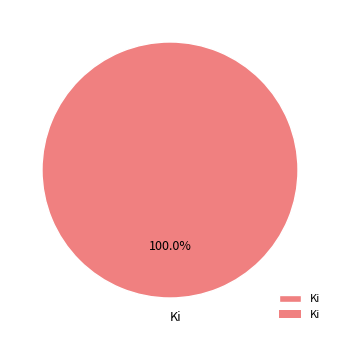

Rank the categories by value from lowest to highest.

Ki